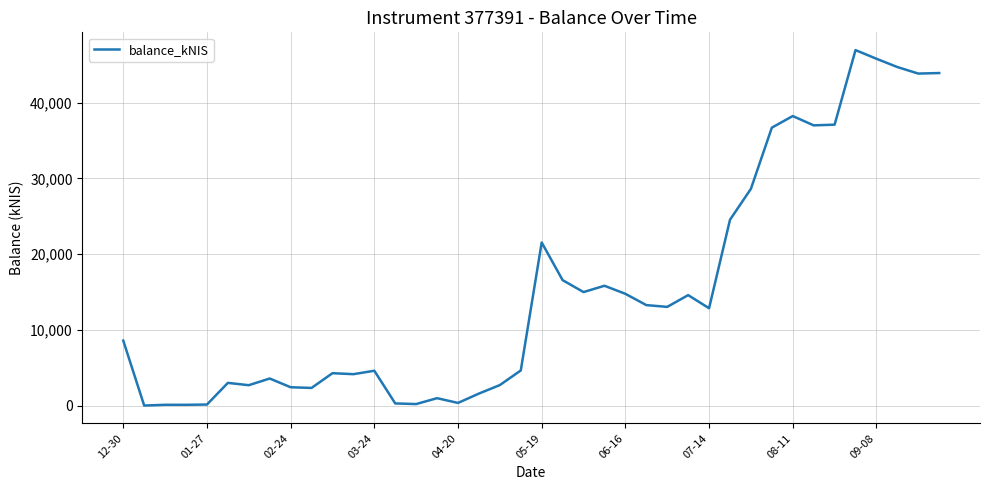

What is the difference between the maximum and minimum values?

46959.7